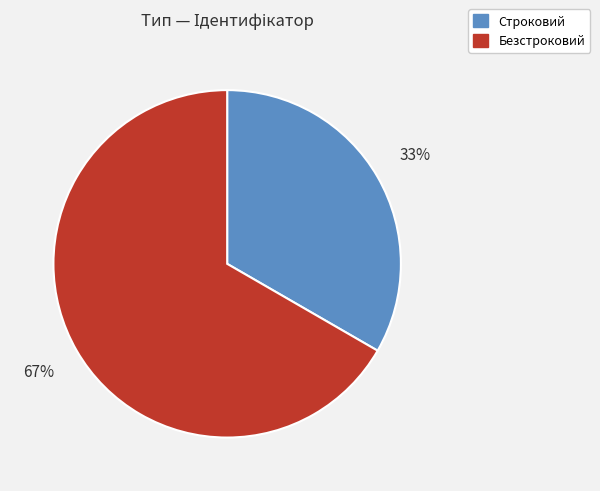

To the nearest percent, what is the combined percentage of Строковий and Безстроковий?

100%